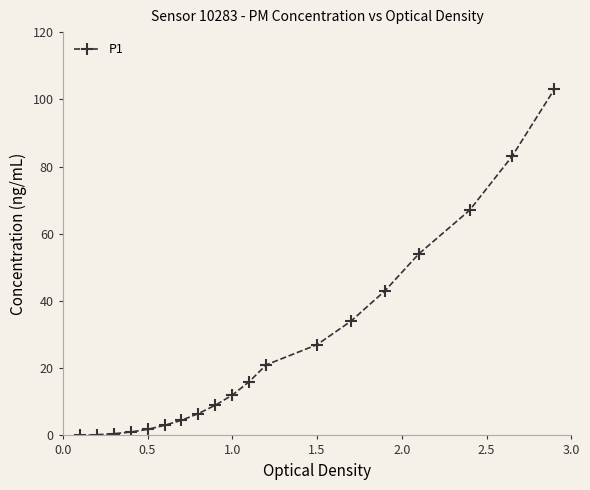

What is the value of the 7th point from the left?

4.5